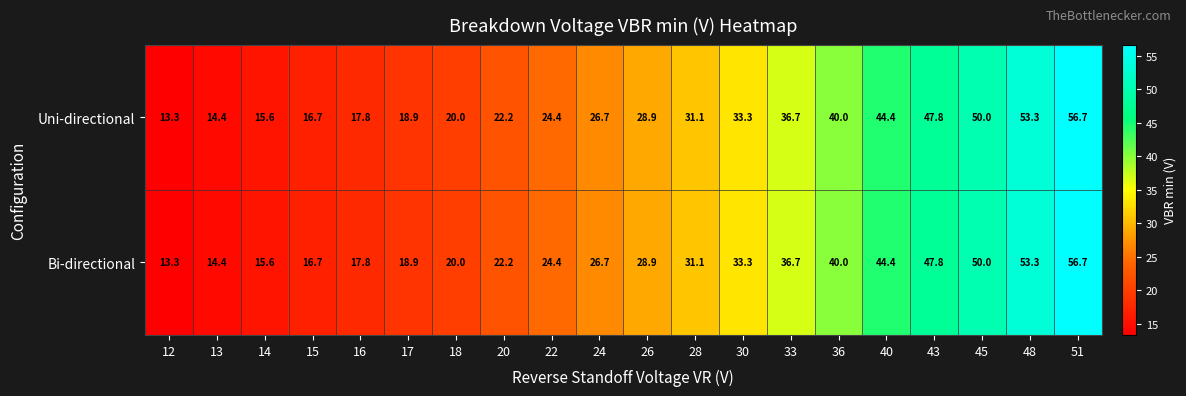

What is the approximate value of Uni-directional at 40?

44.4